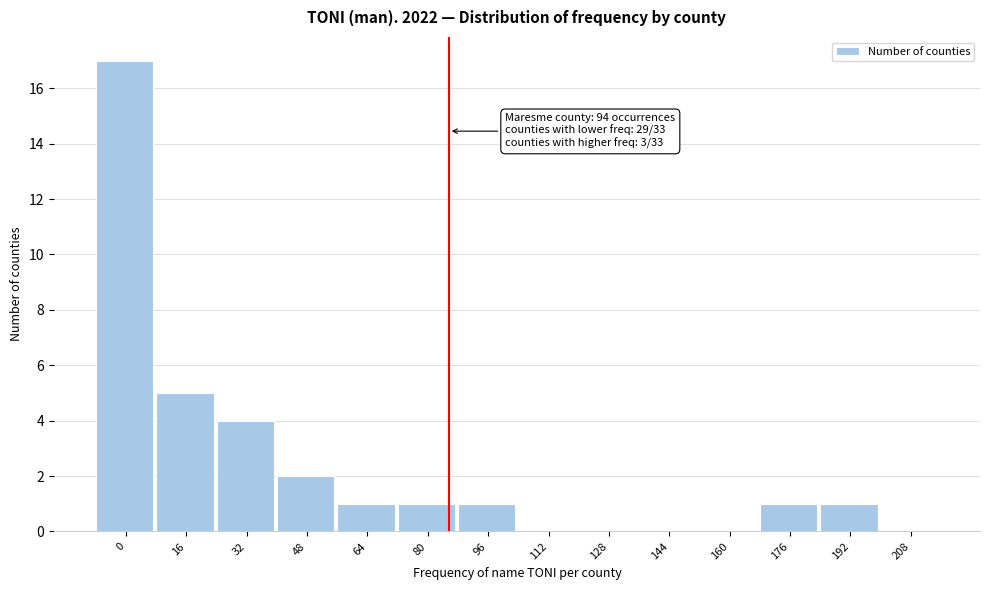

Reading left to right, extract all data points from this chart.

0=17	16=5	32=4	48=2	64=1	80=1	96=1	112=0	128=0	144=0	160=0	176=1	192=1	208=0